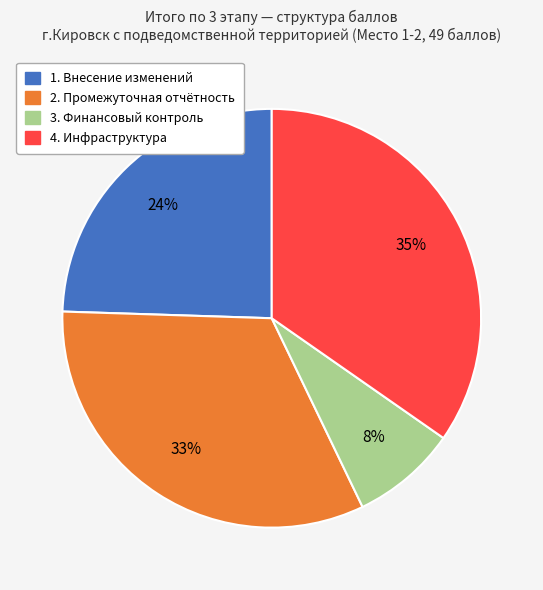

Is there any slice that represents more than half of the pie?

No